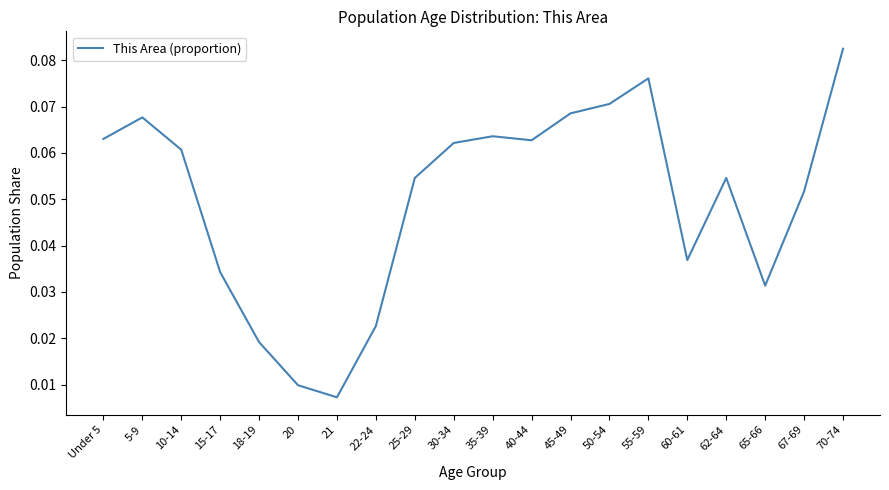

What position from the left is 18-19?

5